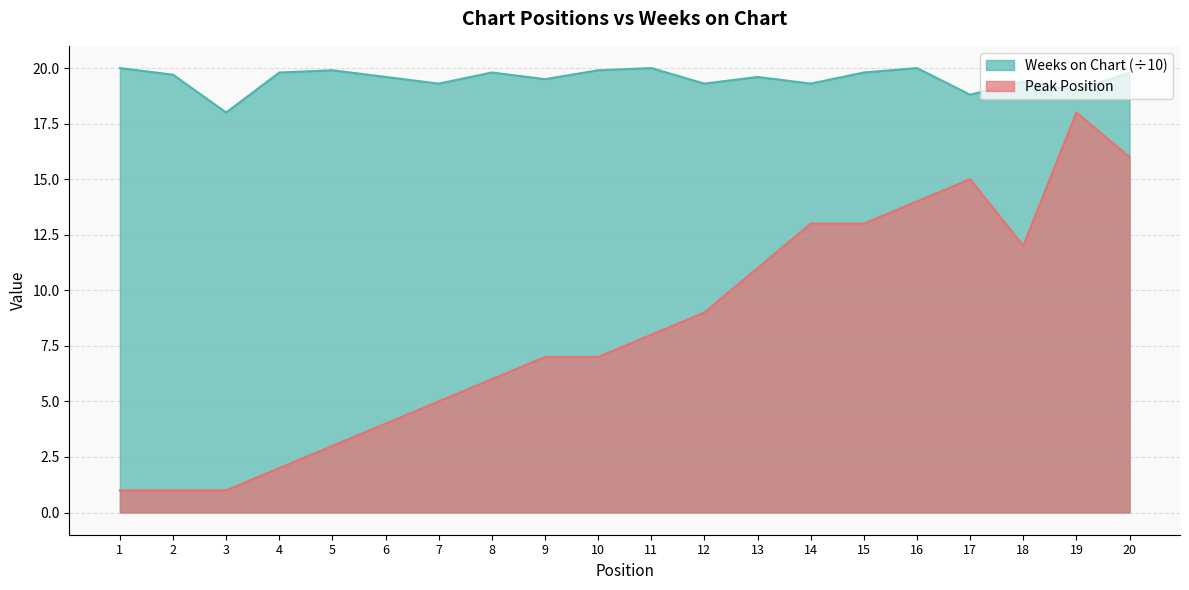

What is the smallest value displayed?

1.0